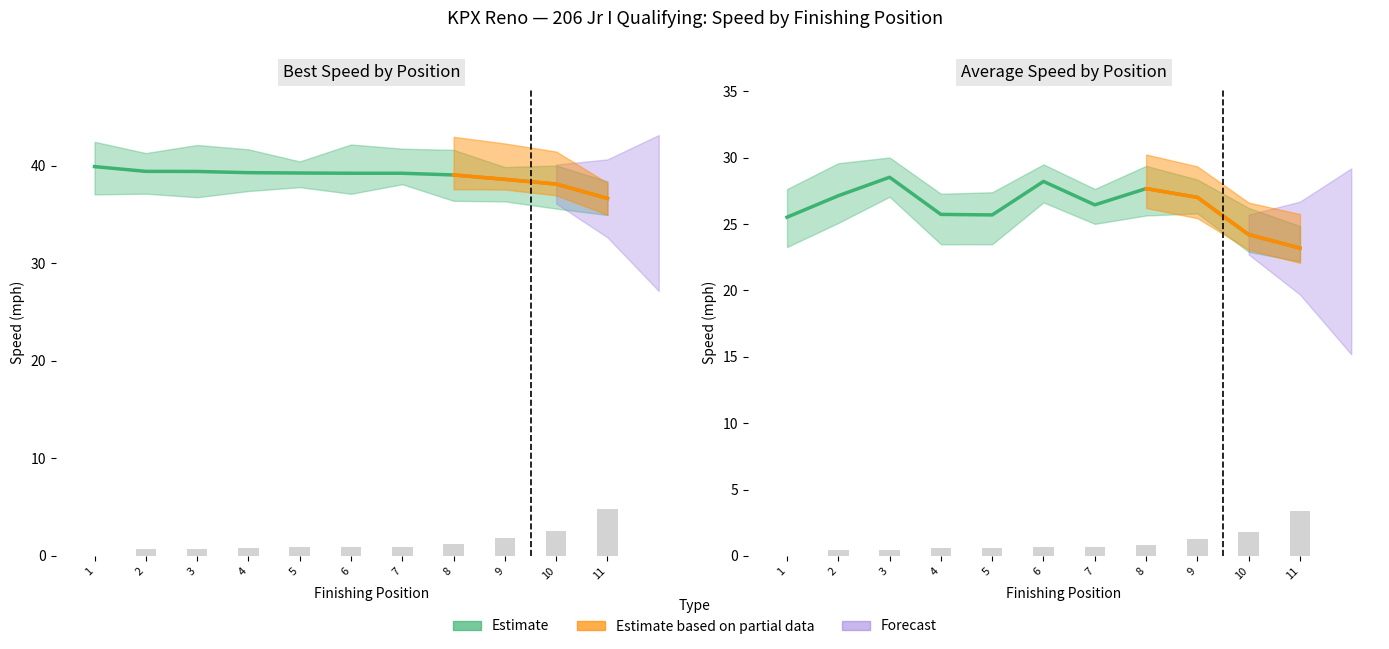

What is the difference between the second highest and minimum values in the Best Lap time series?

2.5